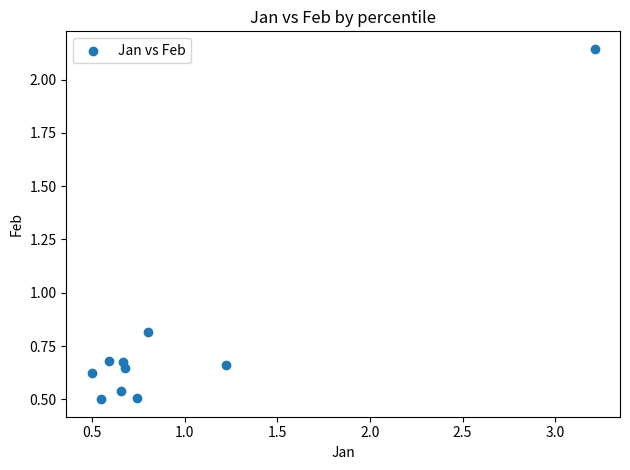

What Y value in the scatter plot is closest to 1?

0.8